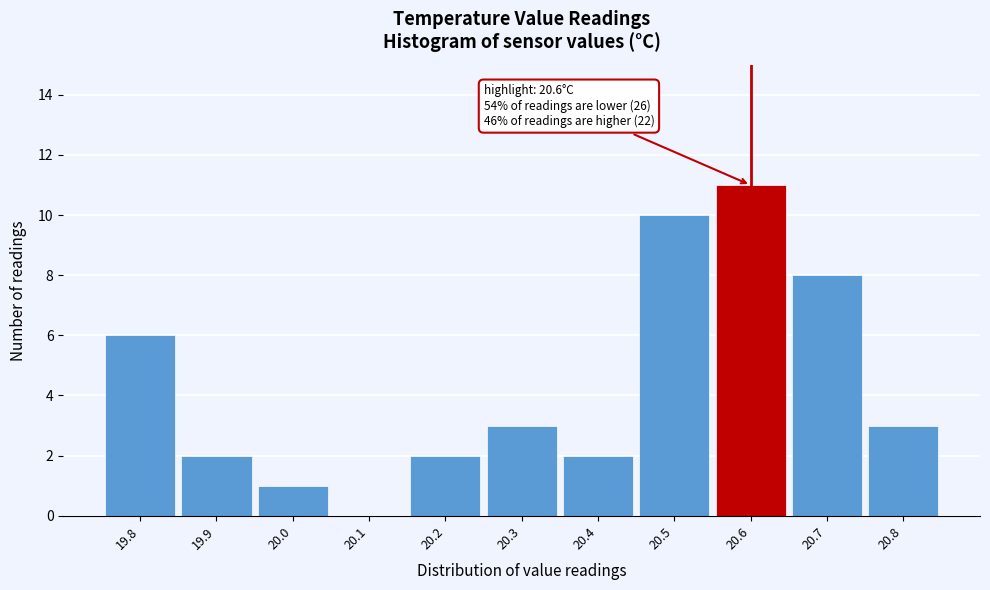

Over which range of the x-axis is the bar tallest?

20.55 to 20.65